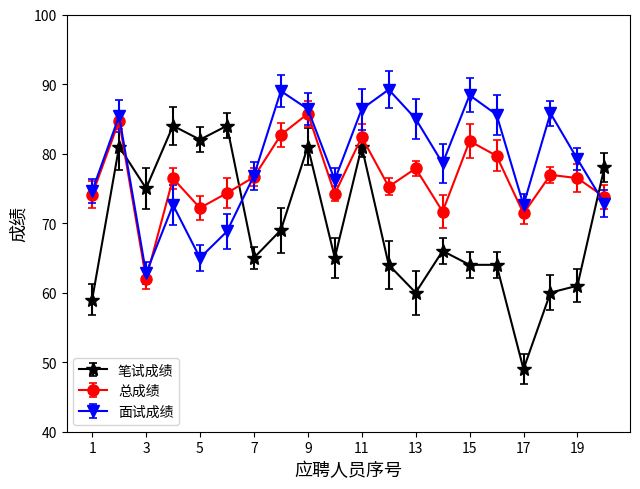

Which series has the largest range (max minus min)?

笔试成绩